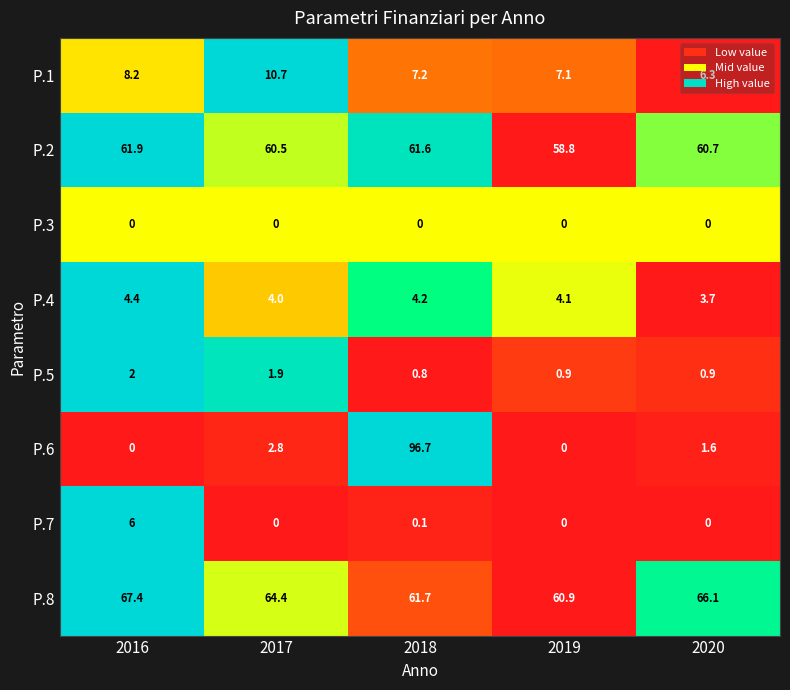

What is the sum of all P.1 values?

39.5